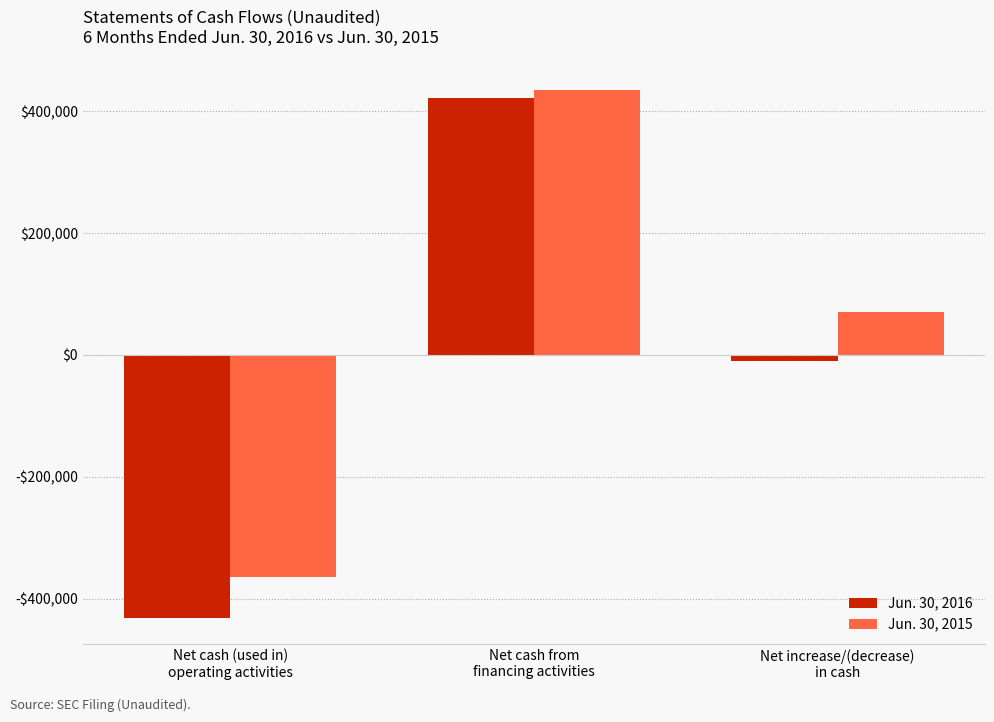

What are all the series names shown in the legend?

Jun. 30, 2016, Jun. 30, 2015